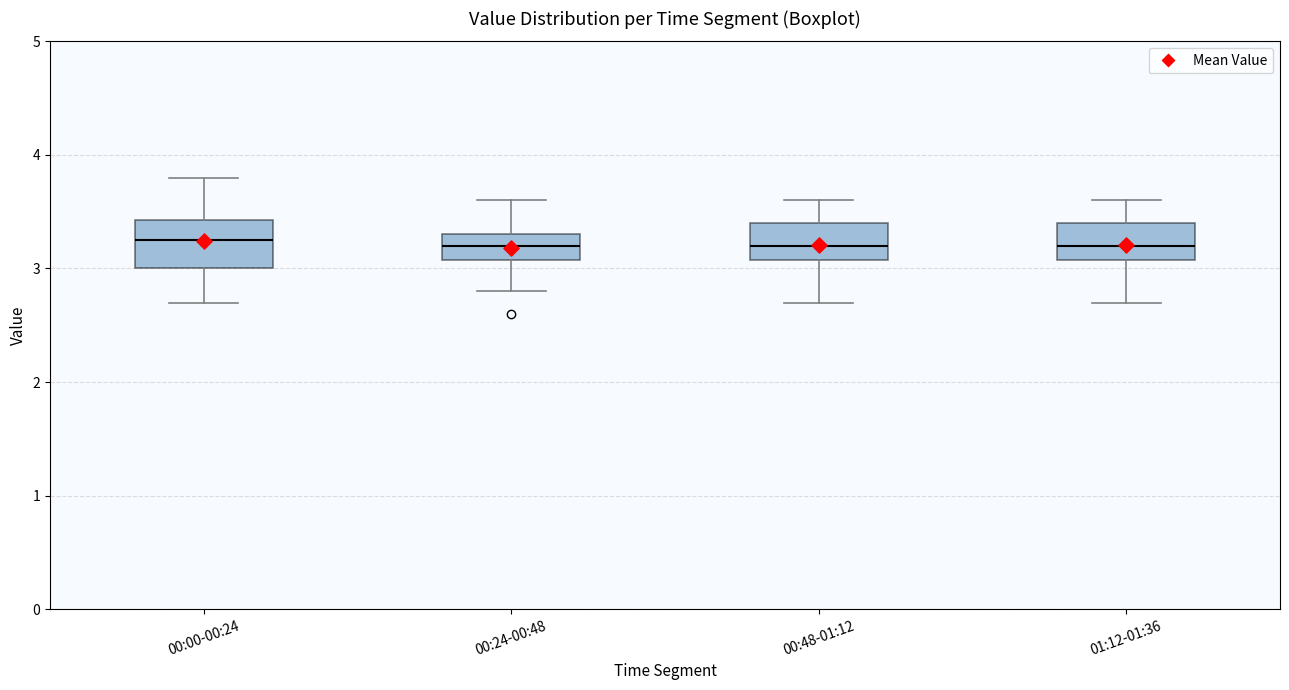

Comparing the boxes themselves (not the whiskers), which one is the tallest?

00:00-00:24